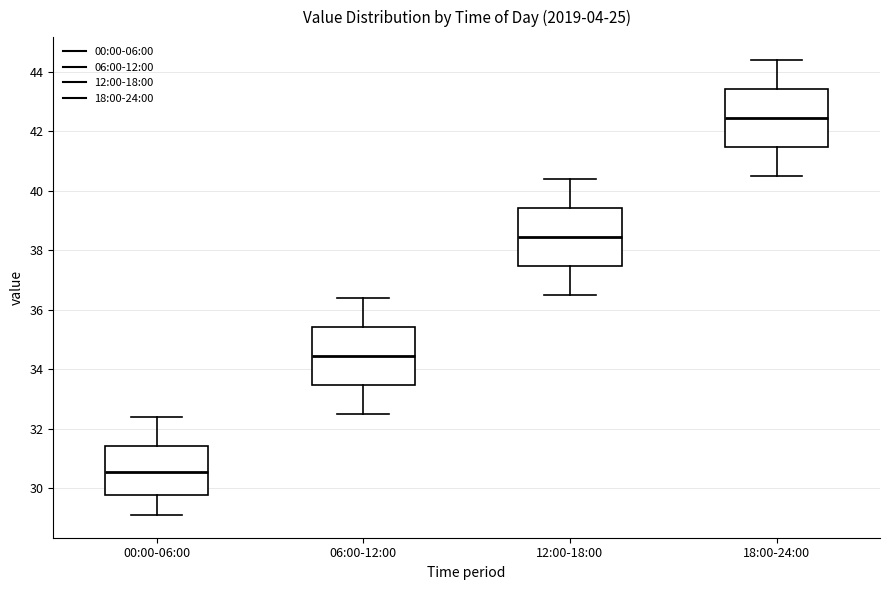

Where does the lower whisker of the box for 06:00-12:00 end on the y-axis? The values are not printed on the chart, so give them approximately, as read against the axis.

32.6